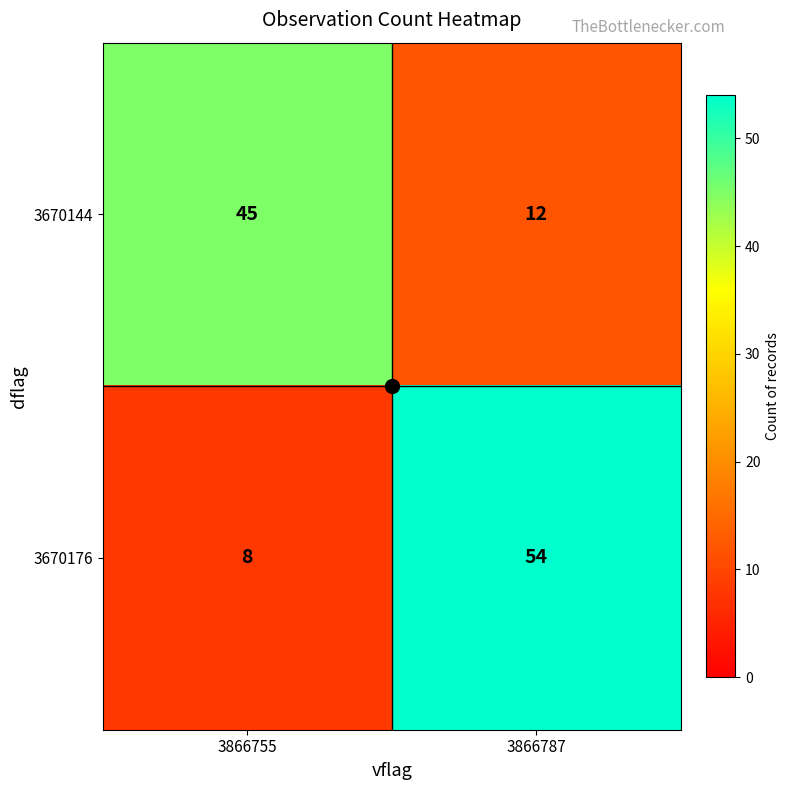

True or false: 3670176 has a value of 54 at 3866787.

True